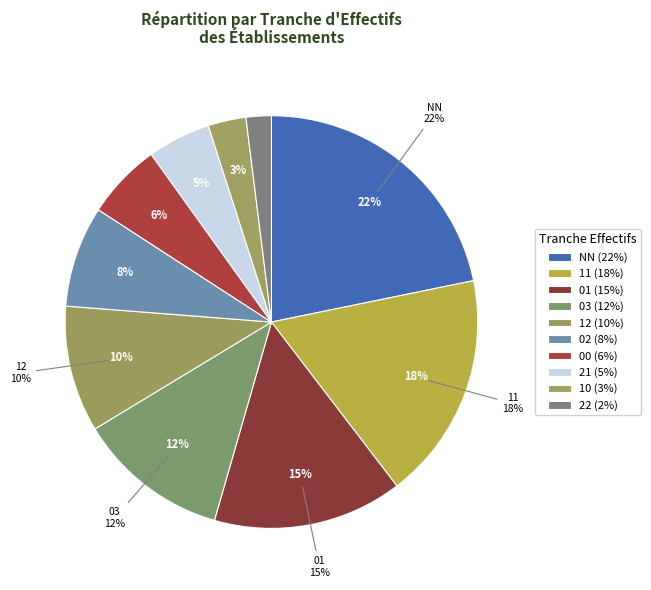

How many segments does this pie chart have?

10